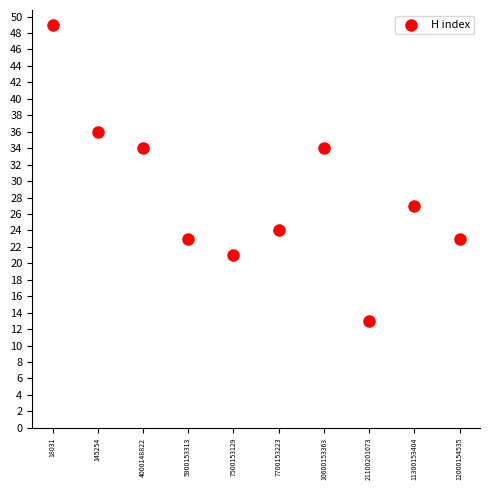

What is the range of X values (max minus min)?

9